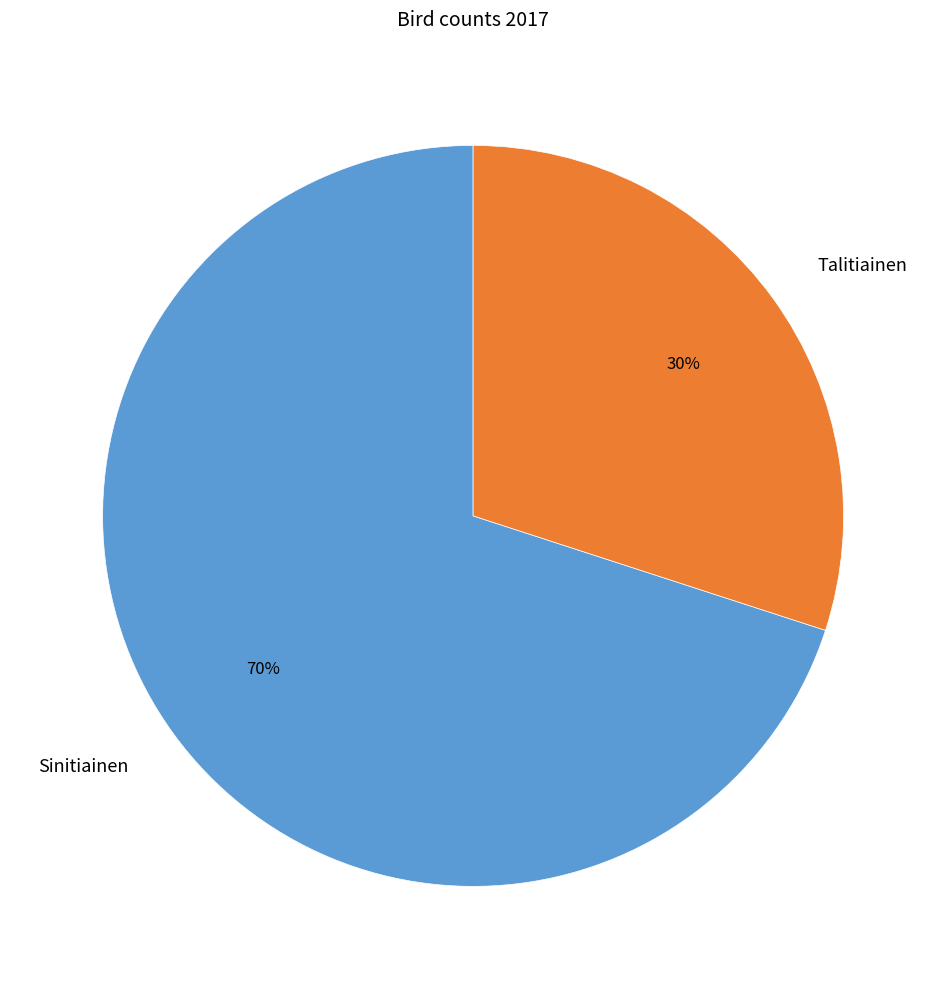

To the nearest percent, what is the combined percentage of Talitiainen and Sinitiainen?

100%